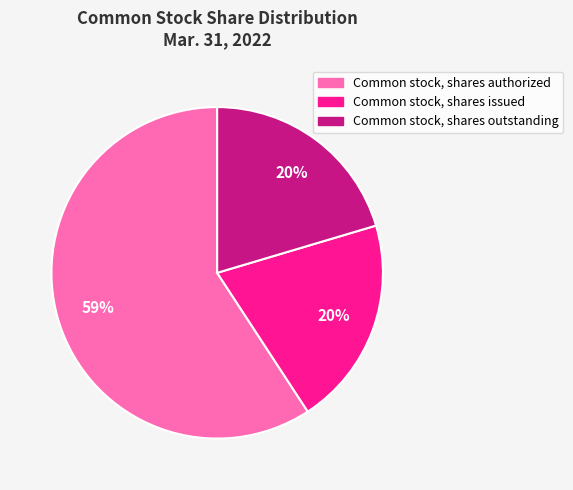

Count the number of slices in the pie.

3